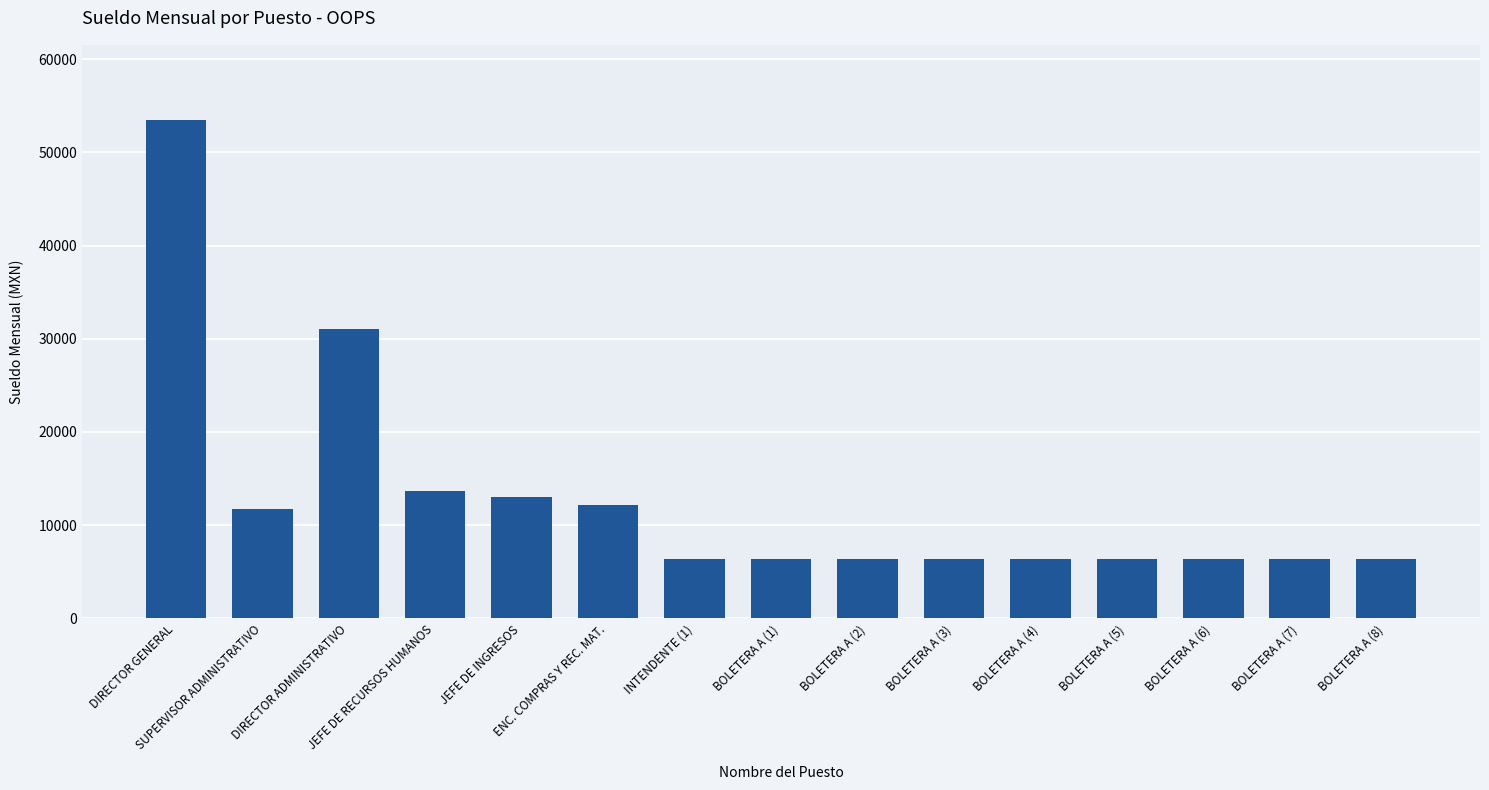

Reading right to left, list all the values displayed in this chart.

BOLETERA A (8)=6373.1	BOLETERA A (7)=6373.1	BOLETERA A (6)=6373.1	BOLETERA A (5)=6373.1	BOLETERA A (4)=6373.1	BOLETERA A (3)=6373.1	BOLETERA A (2)=6373.1	BOLETERA A (1)=6373.1	INTENDENTE (1)=6373.1	ENC. COMPRAS Y REC. MAT.=12150.6	JEFE DE INGRESOS=13066.9	JEFE DE RECURSOS HUMANOS=13667.0	DIRECTOR ADMINISTRATIVO=31028.3	SUPERVISOR ADMINISTRATIVO=11753.6	DIRECTOR GENERAL=53511.9